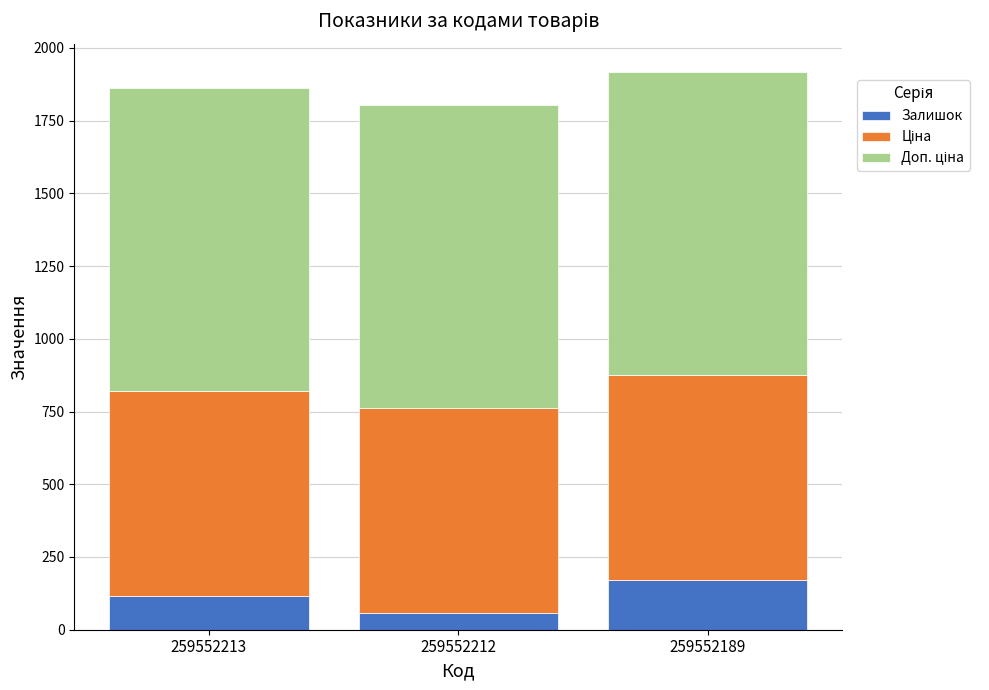

The value of Залишок at 259552189 is 171.0. True or false?

True